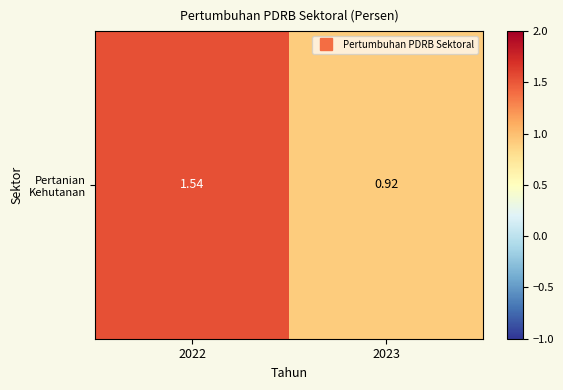

Rank the categories by value from highest to lowest.

2022, 2023